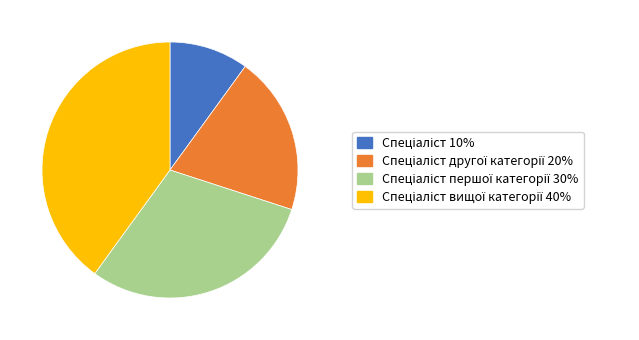

Count the number of slices in the pie.

4